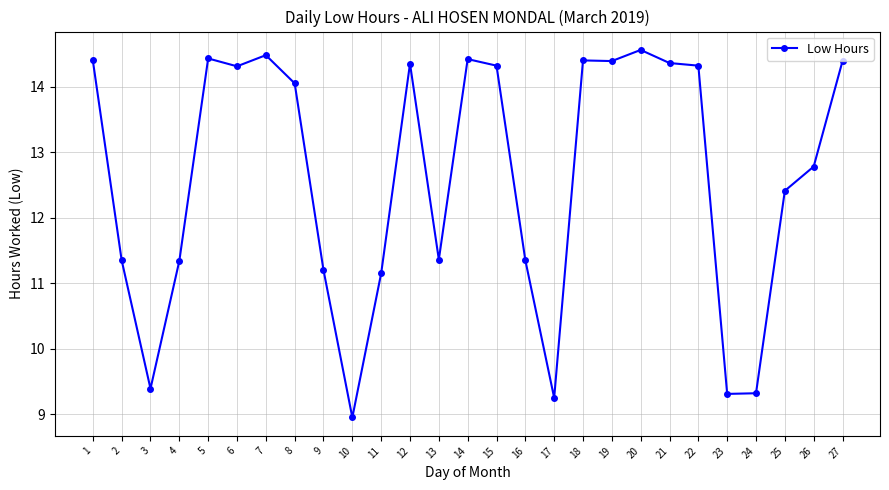

What is the change in value from 3 to 23?

-0.1